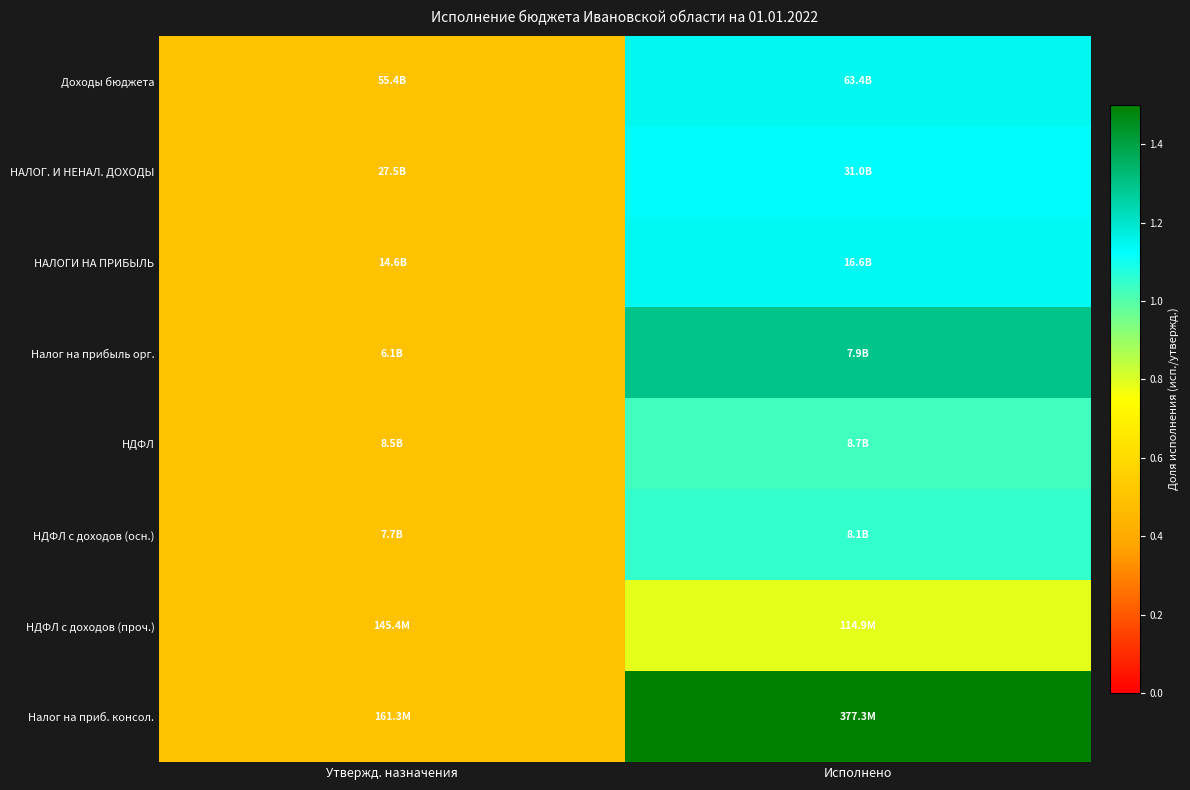

At which category is the sum across all series the highest?

Исполнено